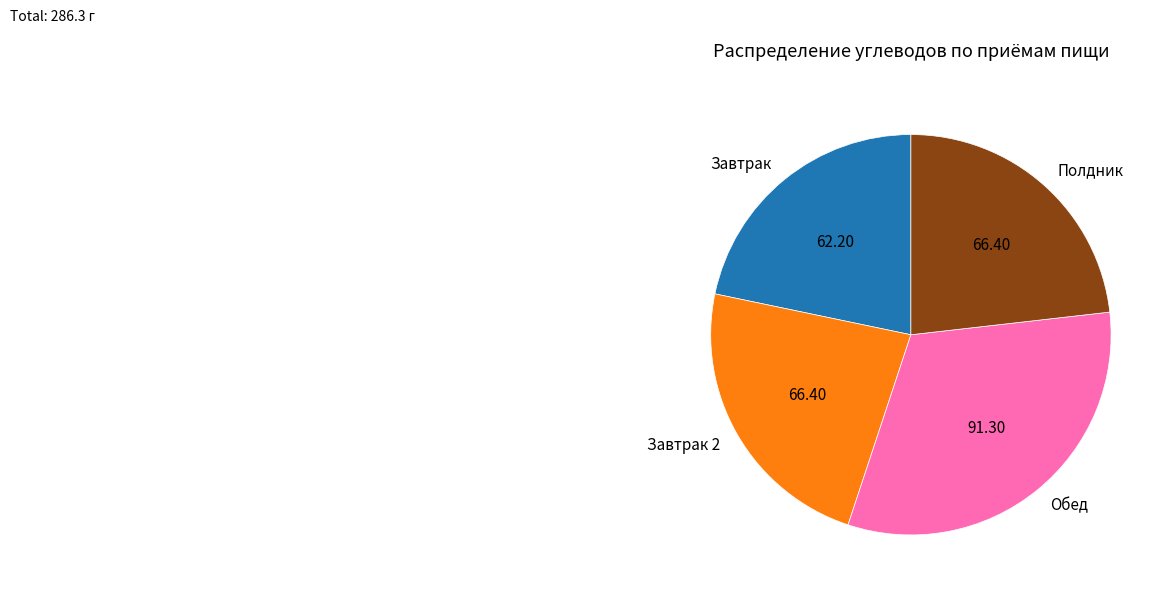

Which category has the biggest portion of the pie?

Обед